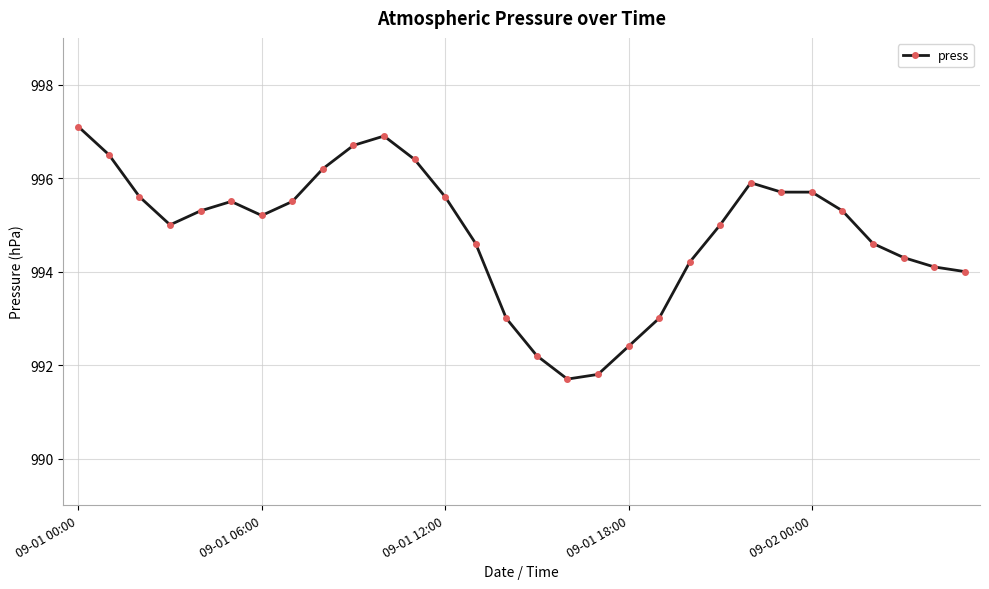

How many series are shown in this chart?

1